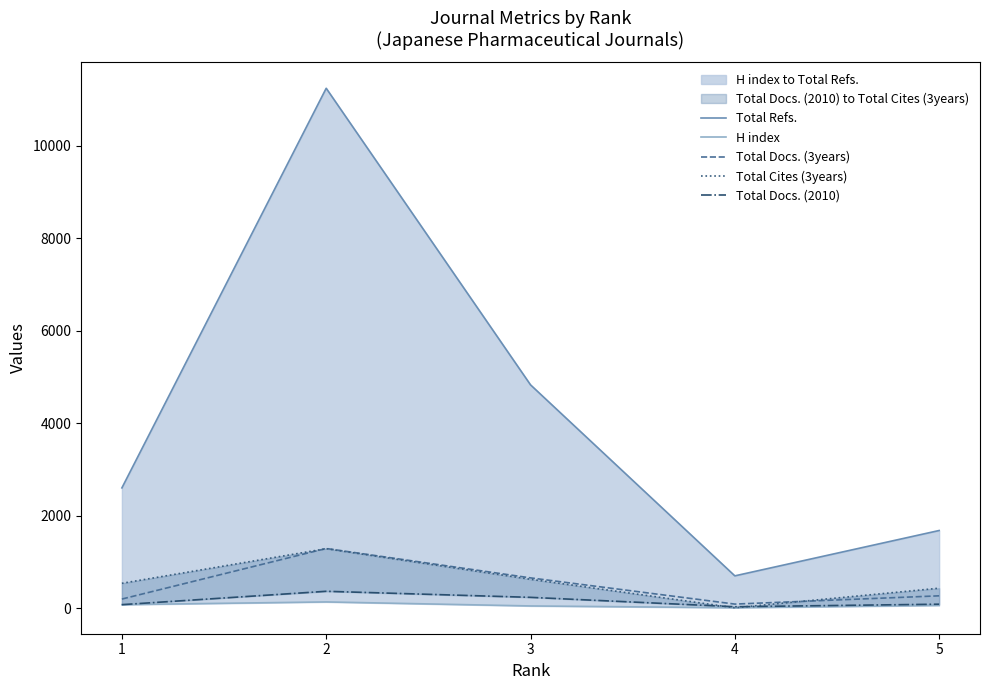

True or false: Total Cites (3years) and Total Refs. intersect in this chart.

False